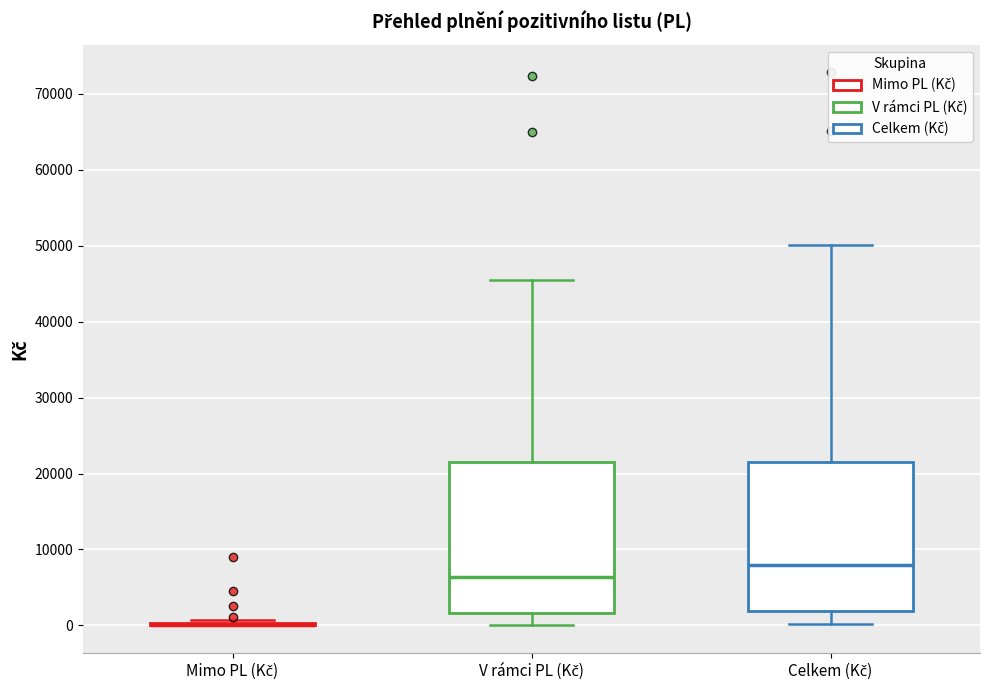

Reading left to right, read every box against the y-axis: the position of its median line, the range the box covers, and the ends of its whiskers. The values are not printed on the chart, so give them approximately, as read against the axis.

Mimo PL (Kč): box collapsed to a line at 0, whiskers 0 to 1000
V rámci PL (Kč): median 6000, box 2000 to 21000, whiskers 0 to 45000
Celkem (Kč): median 8000, box 2000 to 21000, whiskers 0 to 50000